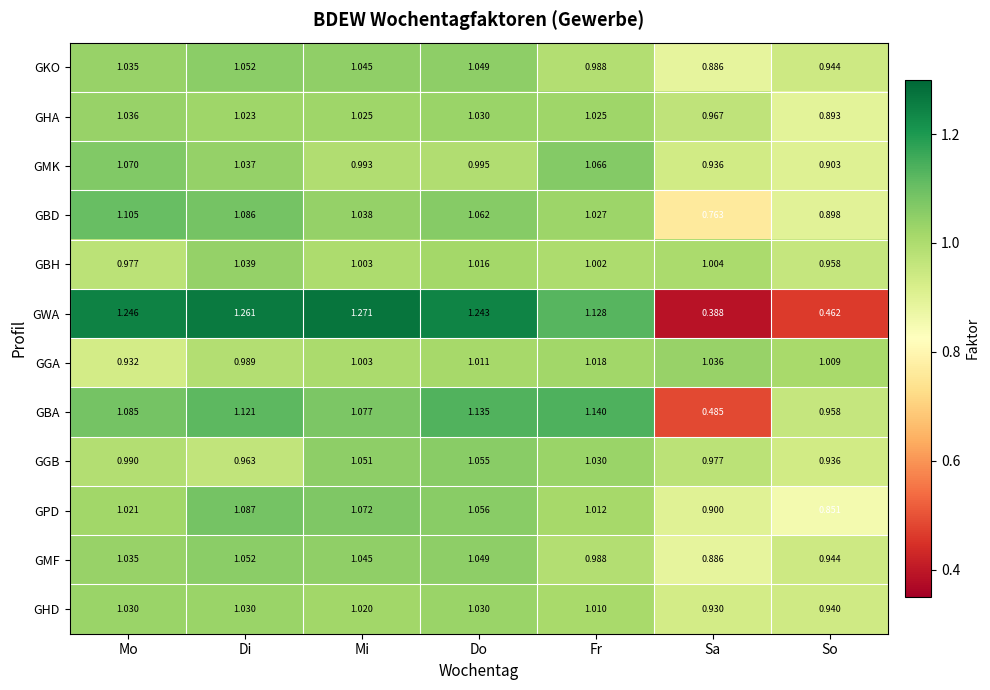

Where is GMK nearest to the value 0?

So